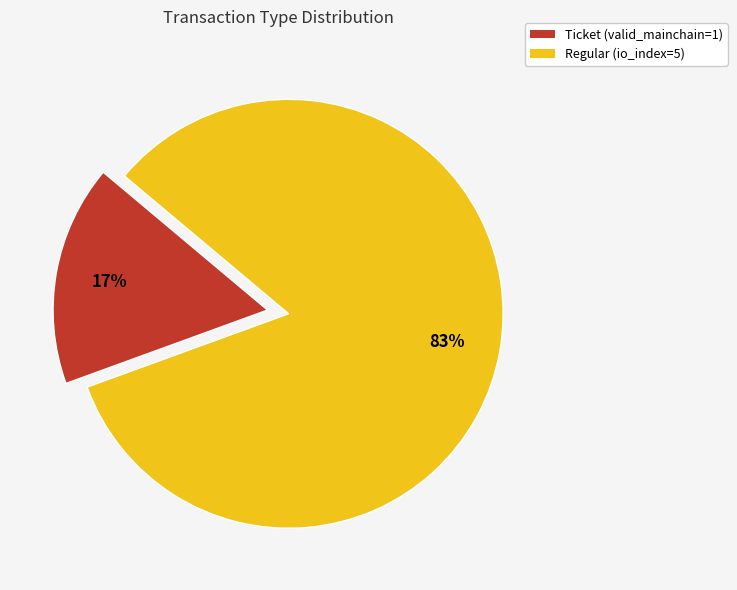

Rank the categories by value from lowest to highest.

Ticket (valid_mainchain=1), Regular (io_index=5)